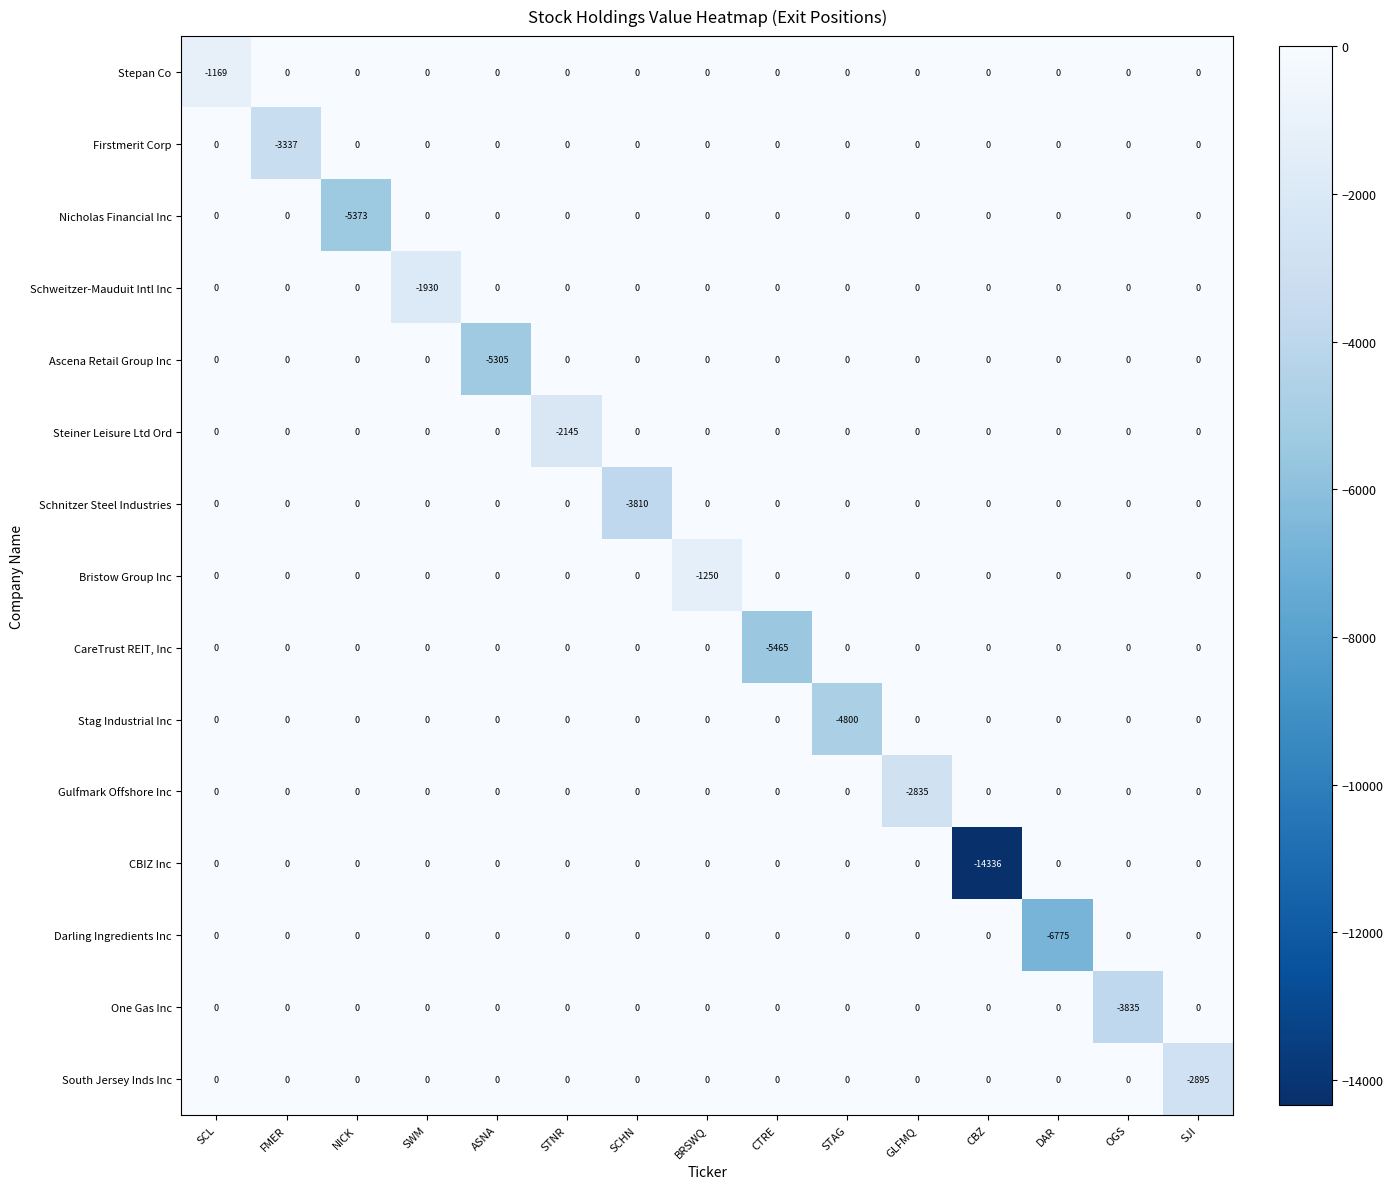

The value of Stepan Co at SJI is -504. True or false?

False